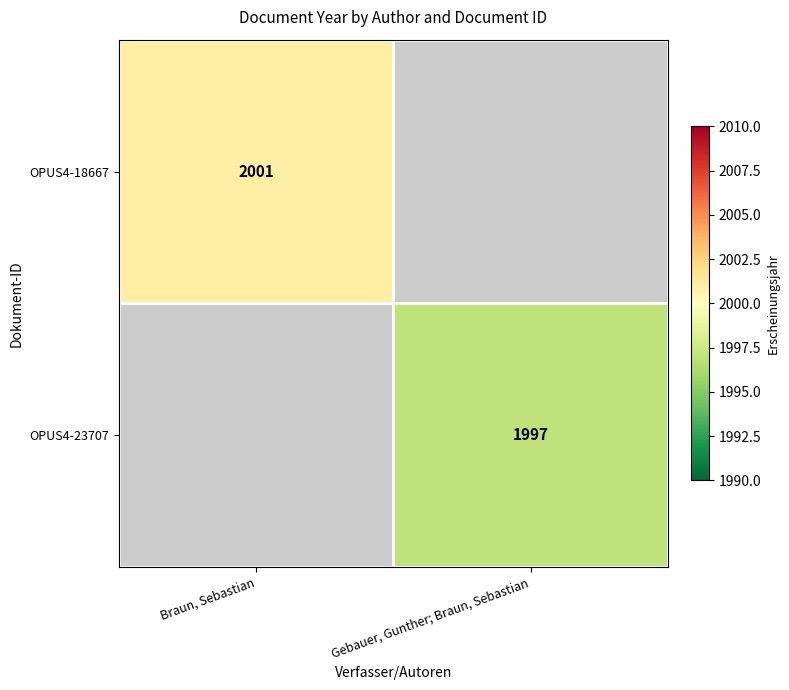

Which has a higher value, Gebauer, Gunther; Braun, Sebastian or Braun, Sebastian?

Braun, Sebastian